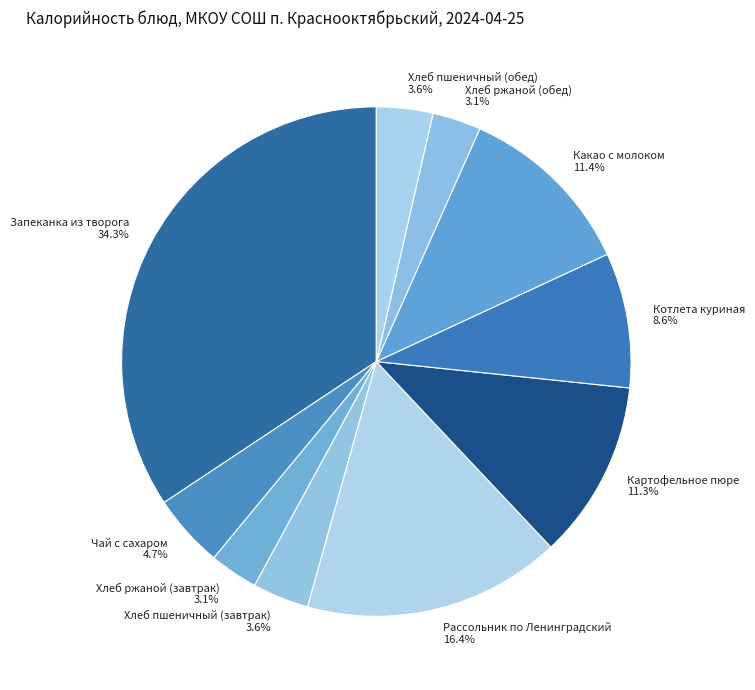

How many segments does this pie chart have?

10